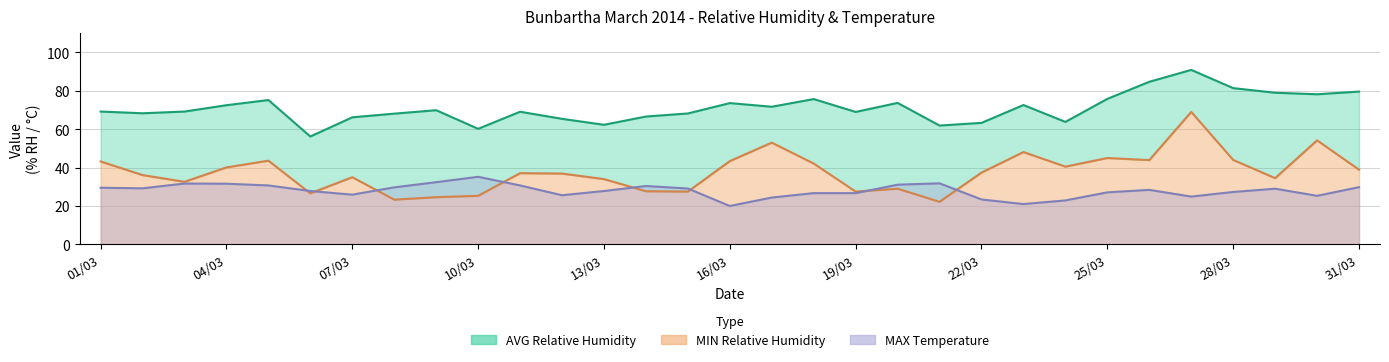

True or false: AVG Relative Humidity and MAX Temperature cross at least once.

False